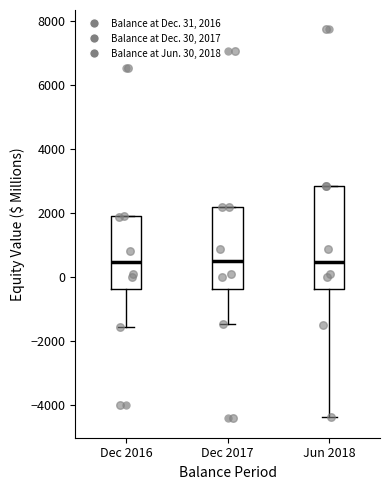

Reading left to right, transcribe this box plot: for each box, give where its median line is, the range the box spans, and where its two whiskers end, as read against the y-axis. The values are not printed on the chart, so give them approximately, as read against the axis.

Dec 2016: median 400, box -400 to 1800, whiskers -1600 to 2000
Dec 2017: median 400, box -400 to 2200, whiskers -1400 to 2200
Jun 2018: median 400, box -400 to 2800, whiskers -4400 to 2800